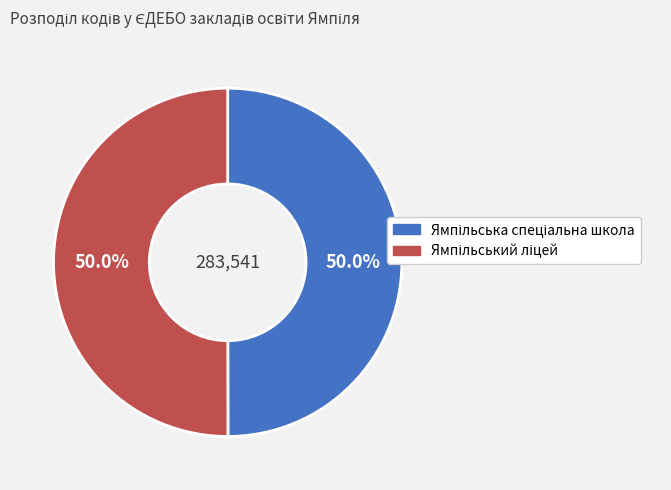

Does Ямпільський ліцей represent more than half of the total?

Yes